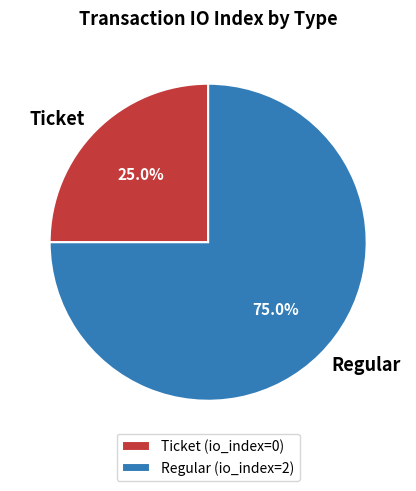

To the nearest percent, what portion does Regular represent?

75%